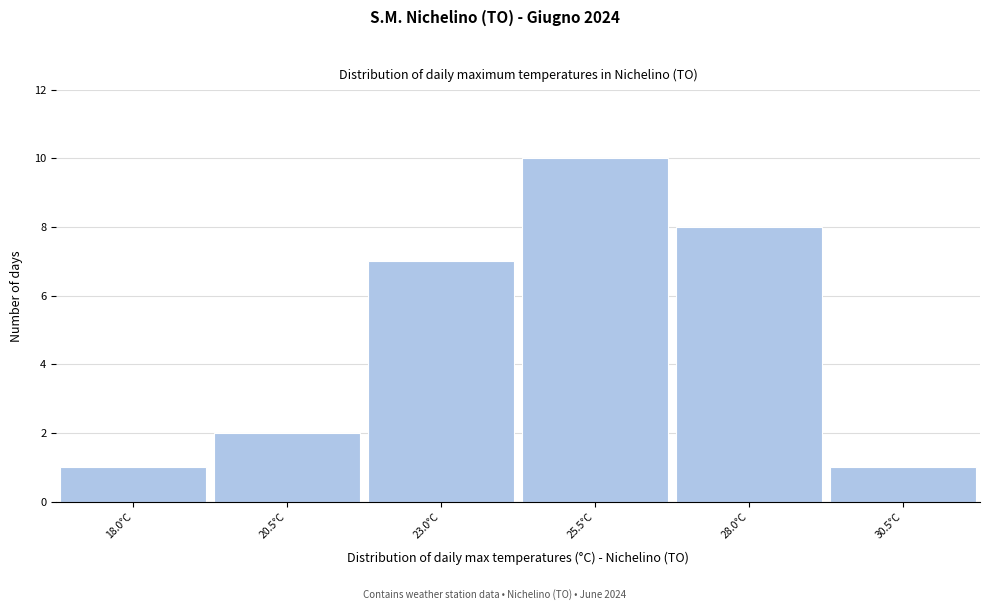

Reading left to right, what are all the values shown in this chart?

1	2	7	10	8	1